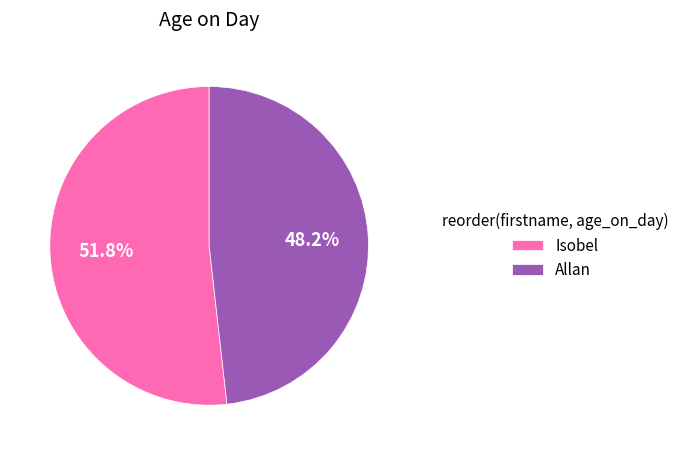

How much of the chart is everything except Isobel?

48.2%